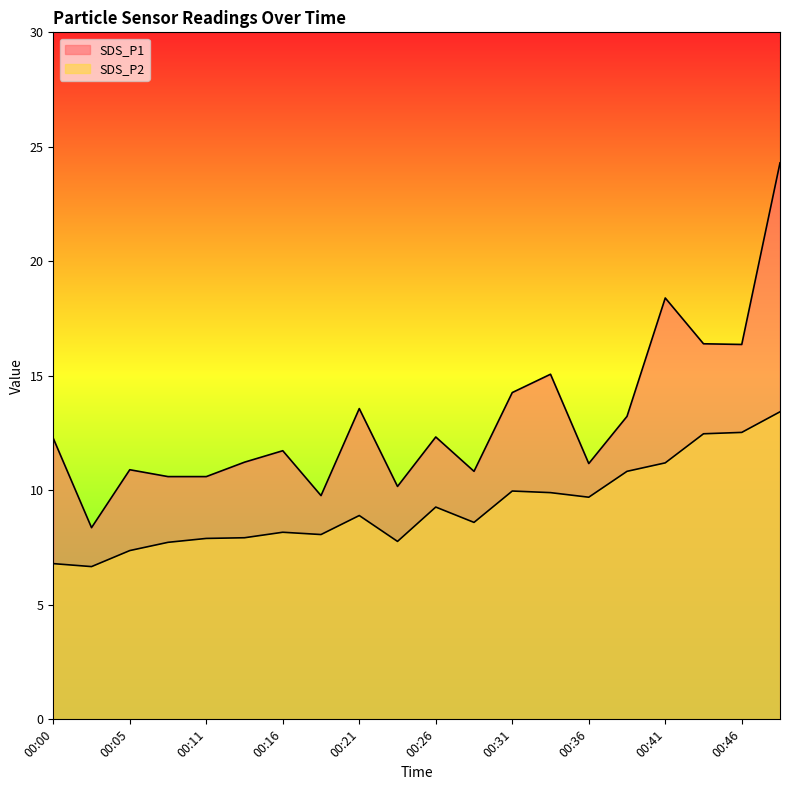

Which series has the widest spread of values?

SDS_P1